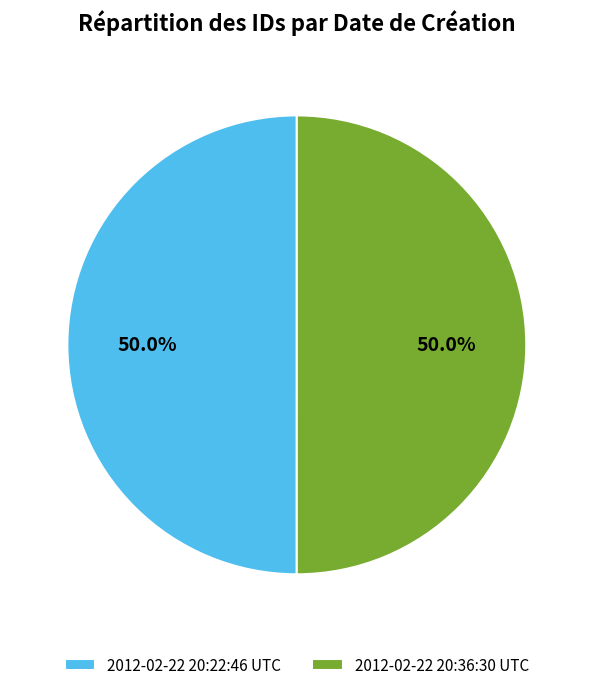

What portion of the pie excludes 2012-02-22 20:22:46 UTC?

50.0%